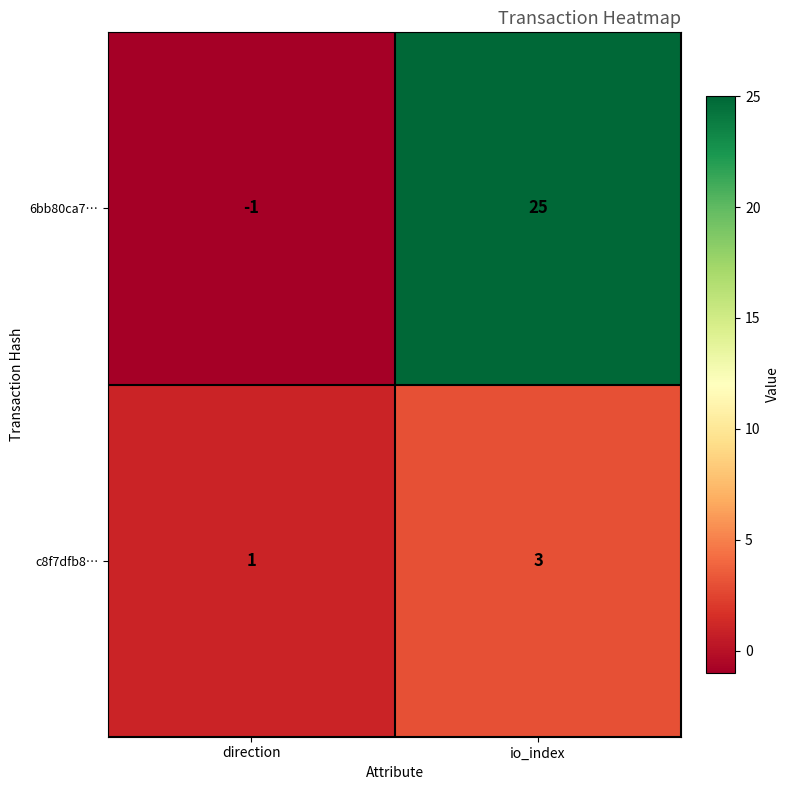

At io_index, list the series in order from smallest to largest.

c8f7dfb8…, 6bb80ca7…